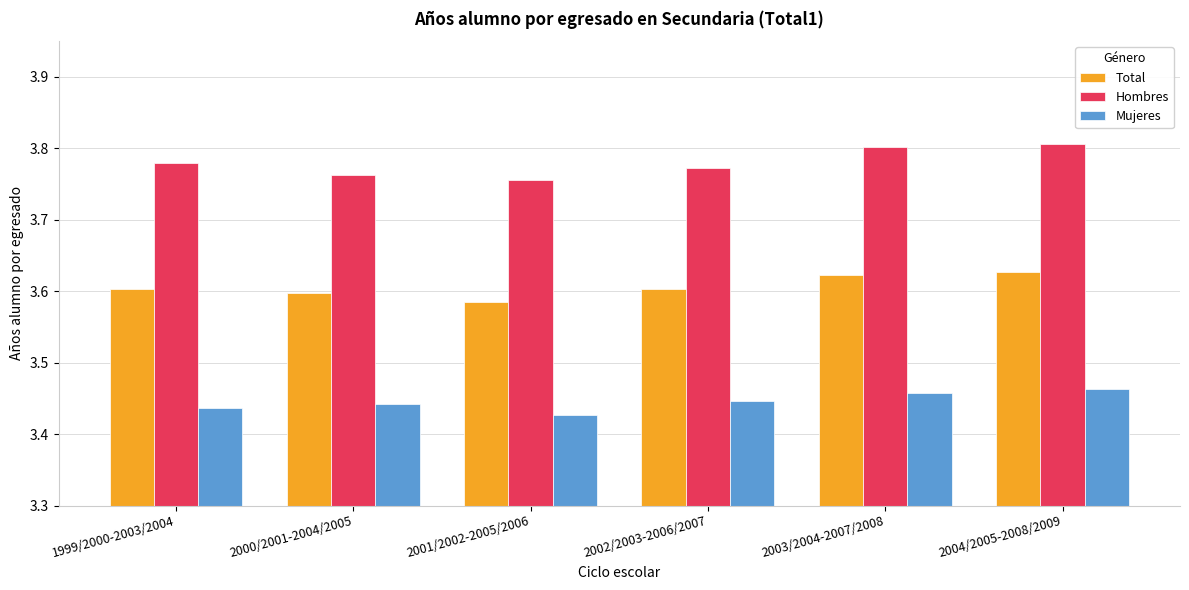

The Hombres series shows 3.8 at 2003/2004-2007/2008. True or false?

True